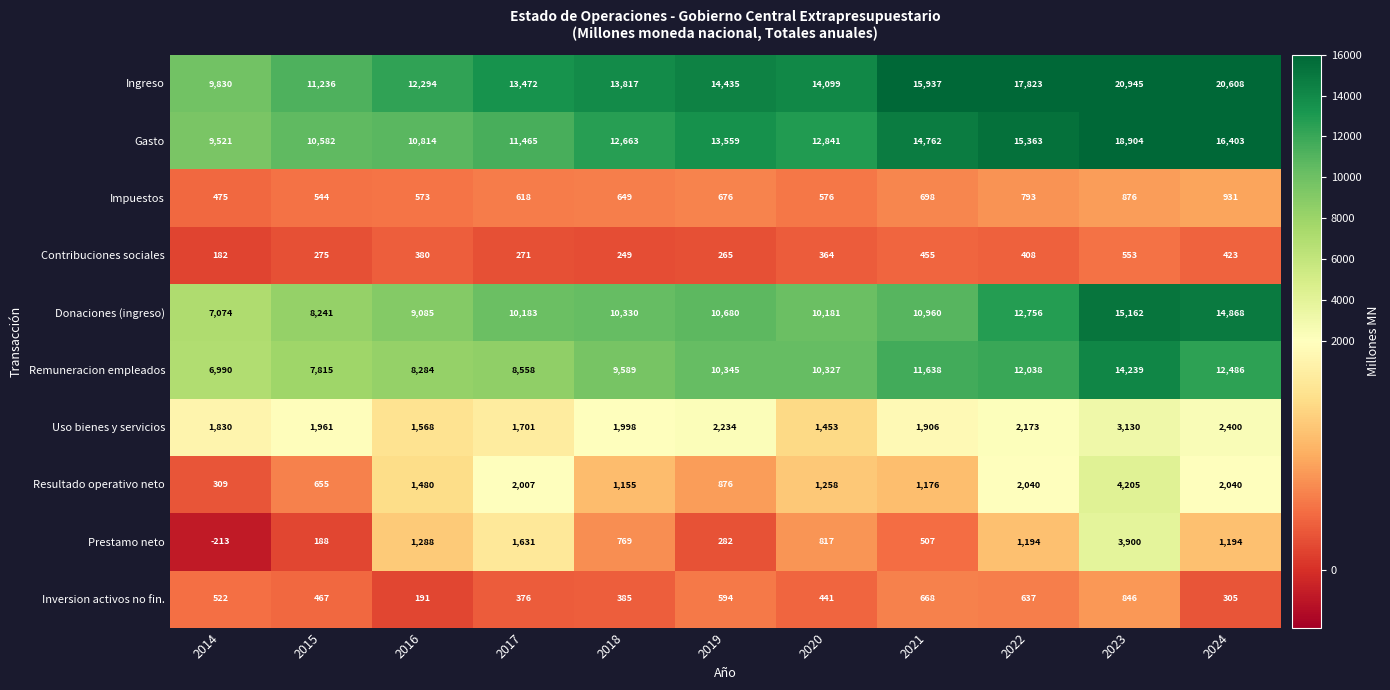

What is the difference between the Resultado operativo neto values at 2020 and 2024?

782